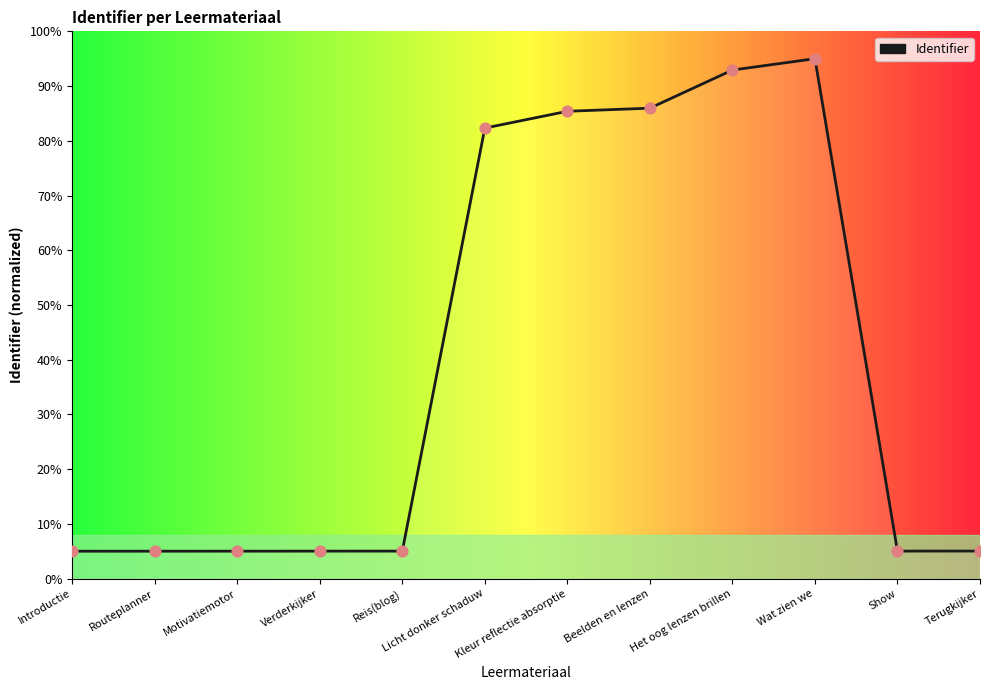

What is the change in value from Verderkijker to Kleur reflectie absorptie?

+80.4